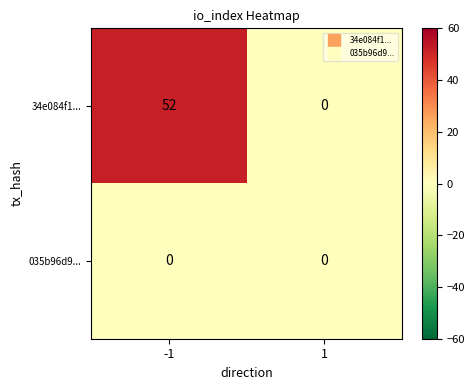

Reading left to right, list all the values displayed in this chart.

34e084f1...: 52	0
035b96d9...: 0	0